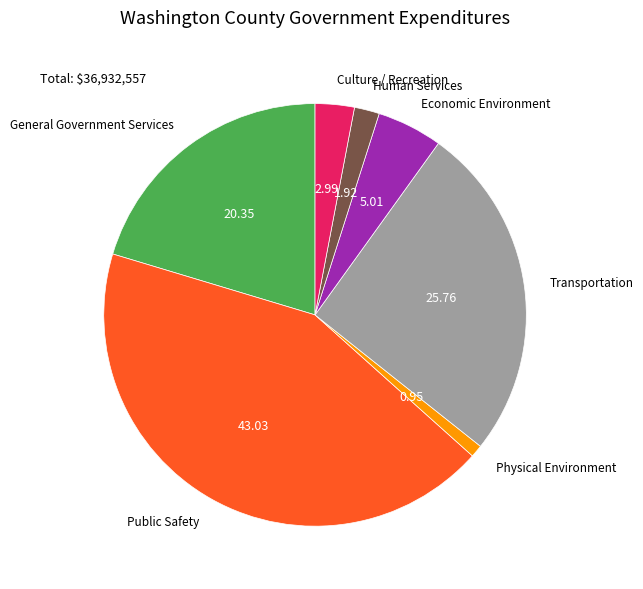

Does any single category account for the majority?

No